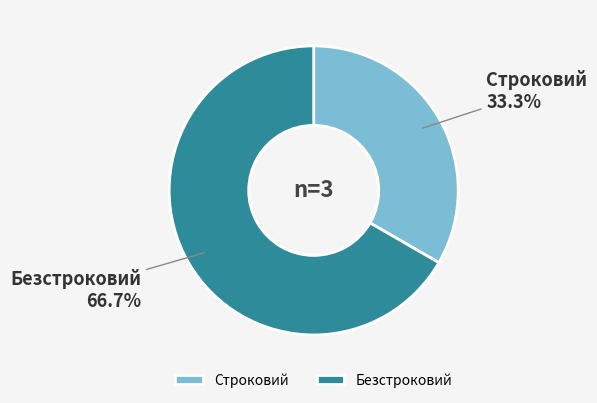

Which has a higher value, Строковий or Безстроковий?

Безстроковий